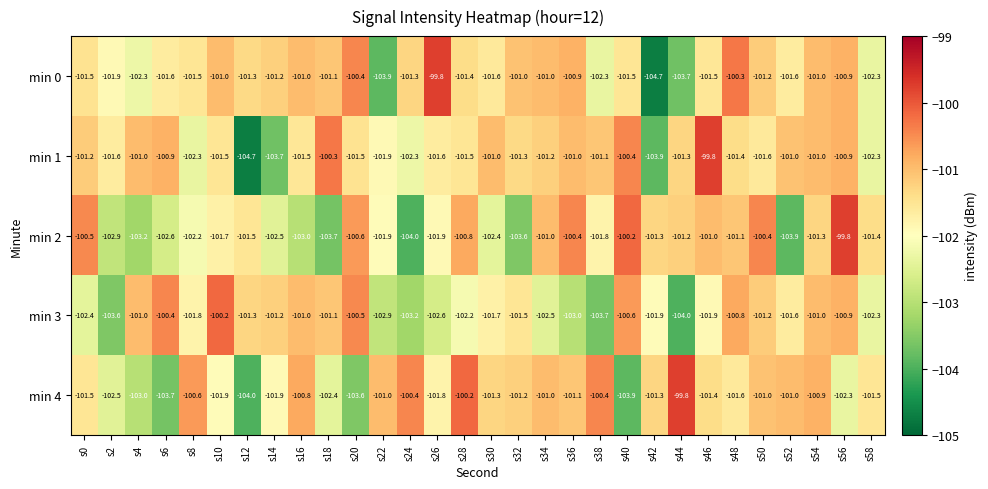

What is the difference between the highest and lowest values at s10?

1.7